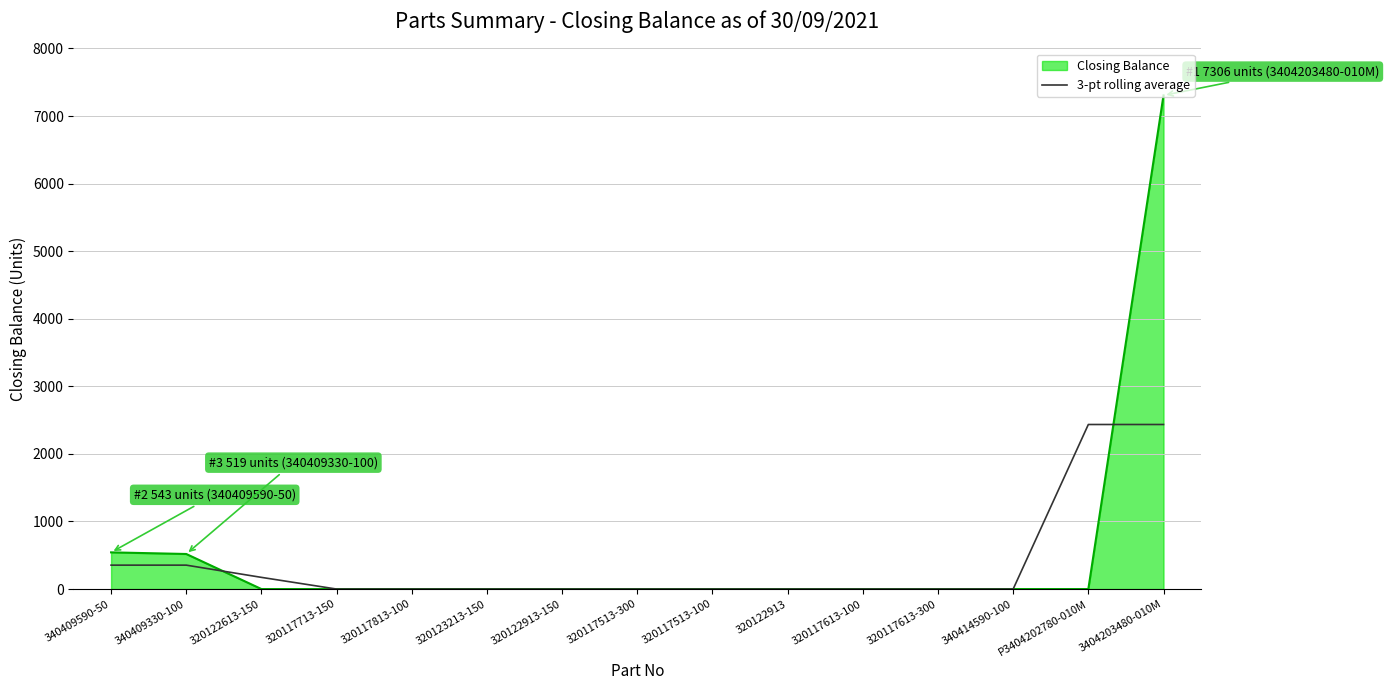

Rank the series by their maximum value, from lowest to highest.

3-pt rolling average, Closing Balance